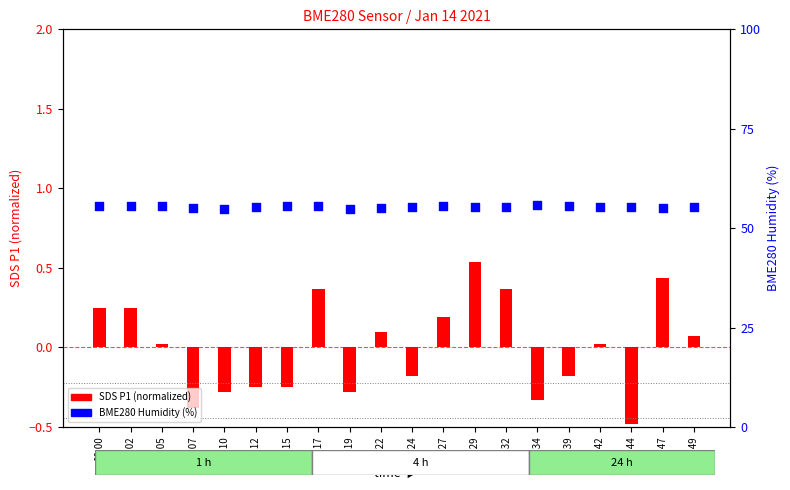

At how many categories does at least one series exceed 53?

20